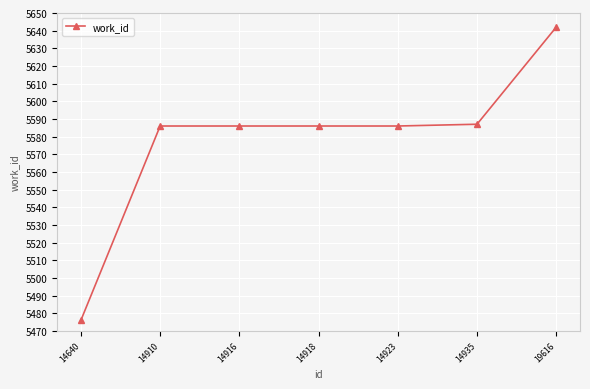

Between 19616 and 14916, which is larger?

19616